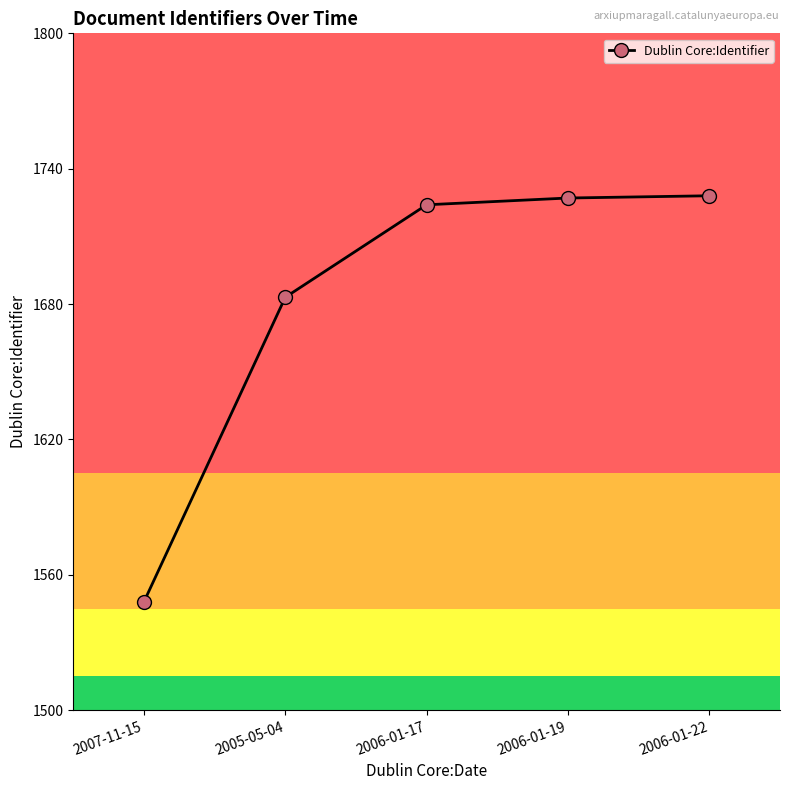

What is the value of the 3rd point from the left?

1724